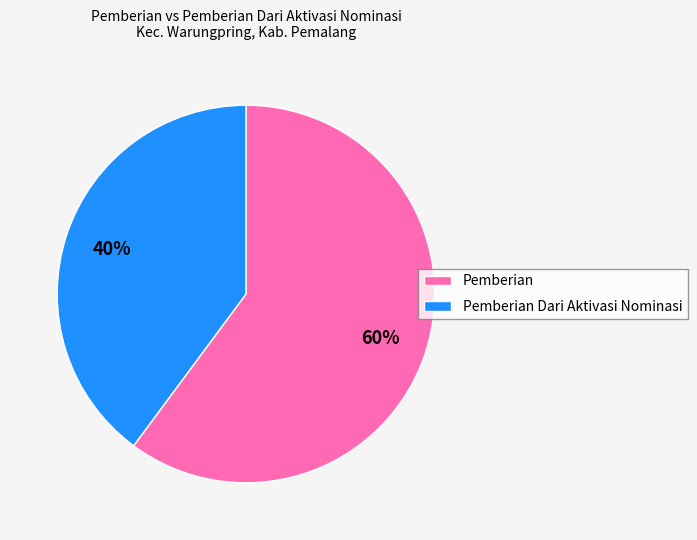

To the nearest percent, what is the average slice percentage?

50%